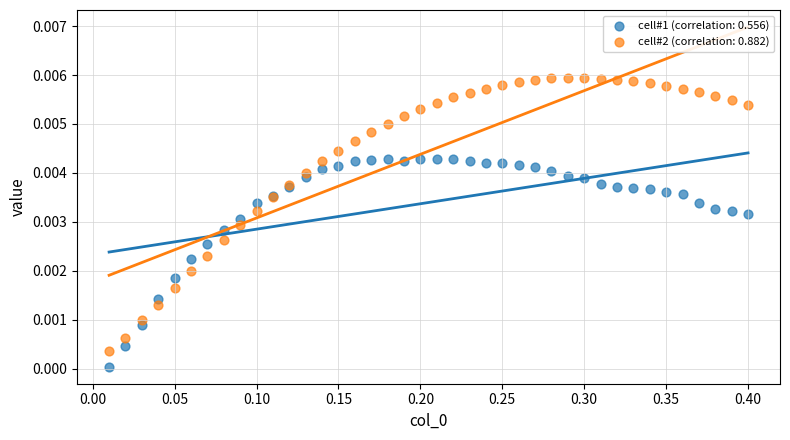

Which series contains the lowest Y value?

cell#1 (correlation: 0.556)